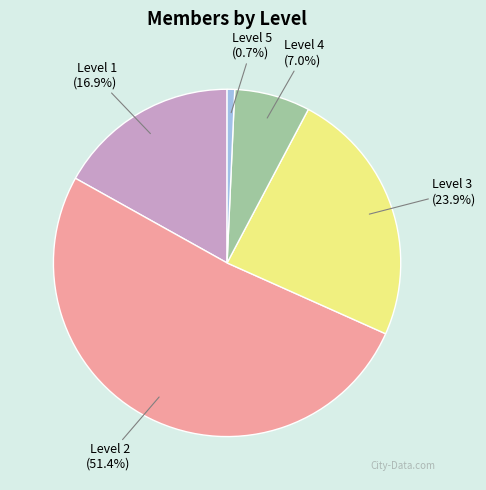

Count the number of slices in the pie.

5